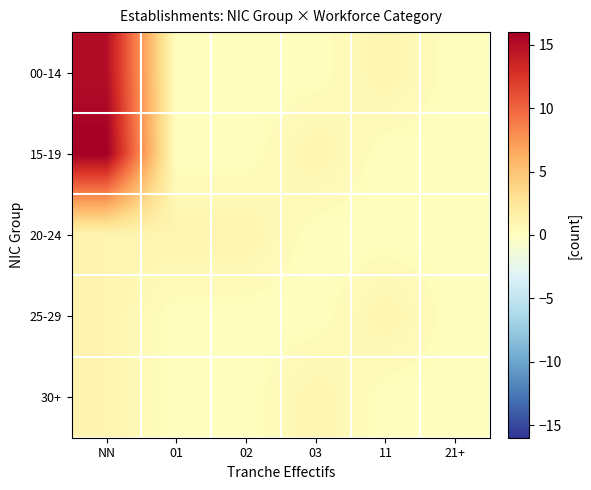

Which series has the largest range (max minus min)?

15-19